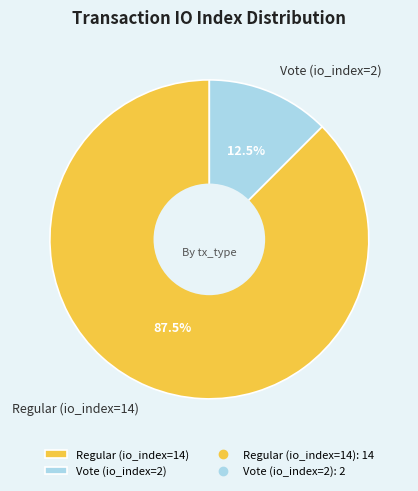

Rank the categories by value from lowest to highest.

Vote (io_index=2), Regular (io_index=14)